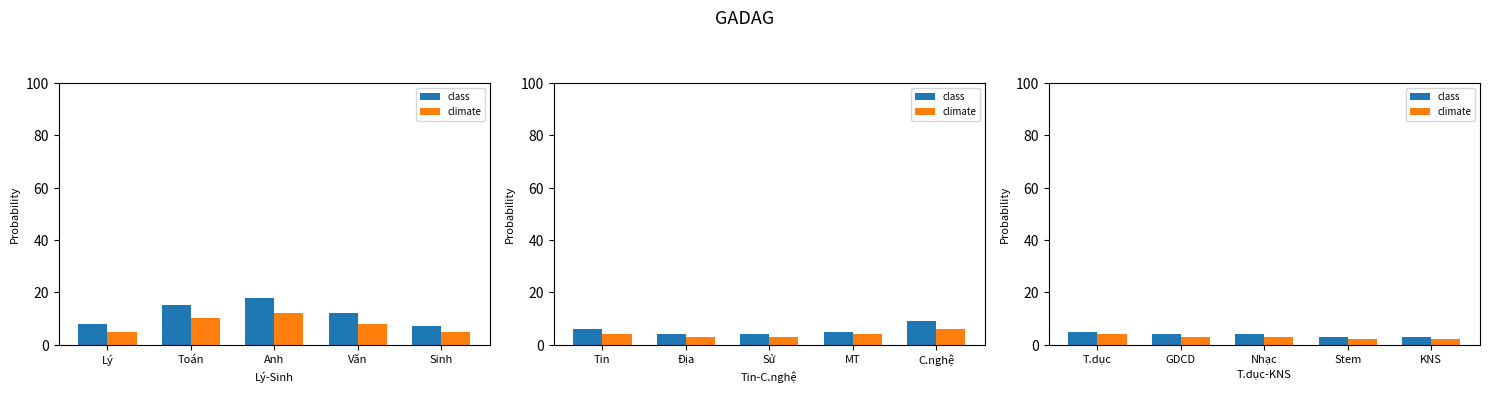

What is the label of the 2nd bar from the right?

Stem